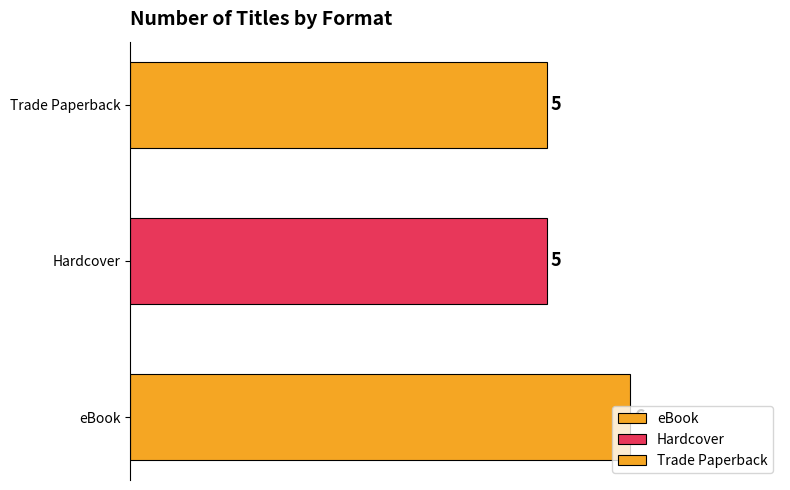

The Hardcover series shows 302135961 at Power of Poppy Pendle. True or false?

False